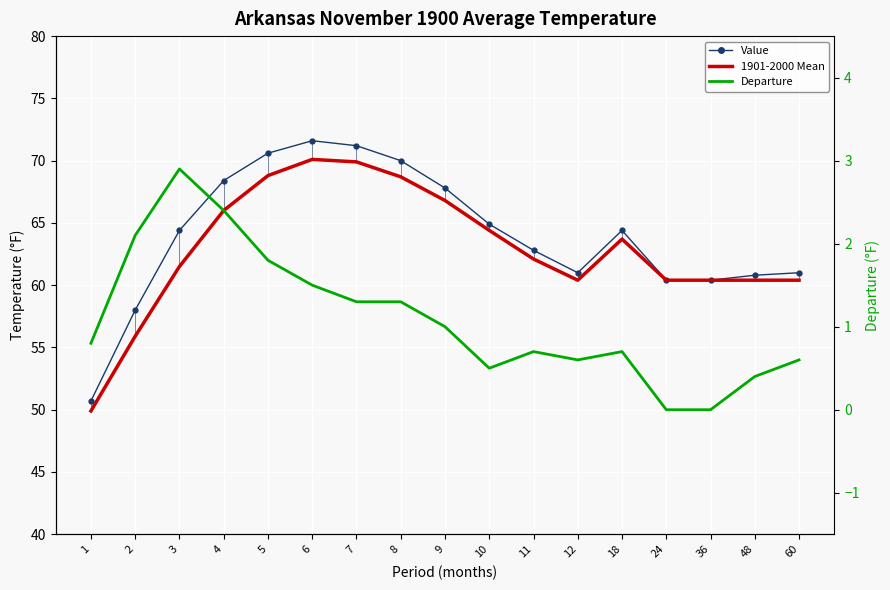

List the labels in order of Value value, largest first.

6, 7, 5, 8, 4, 9, 10, 3, 18, 11, 12, 60, 48, 24, 36, 2, 1